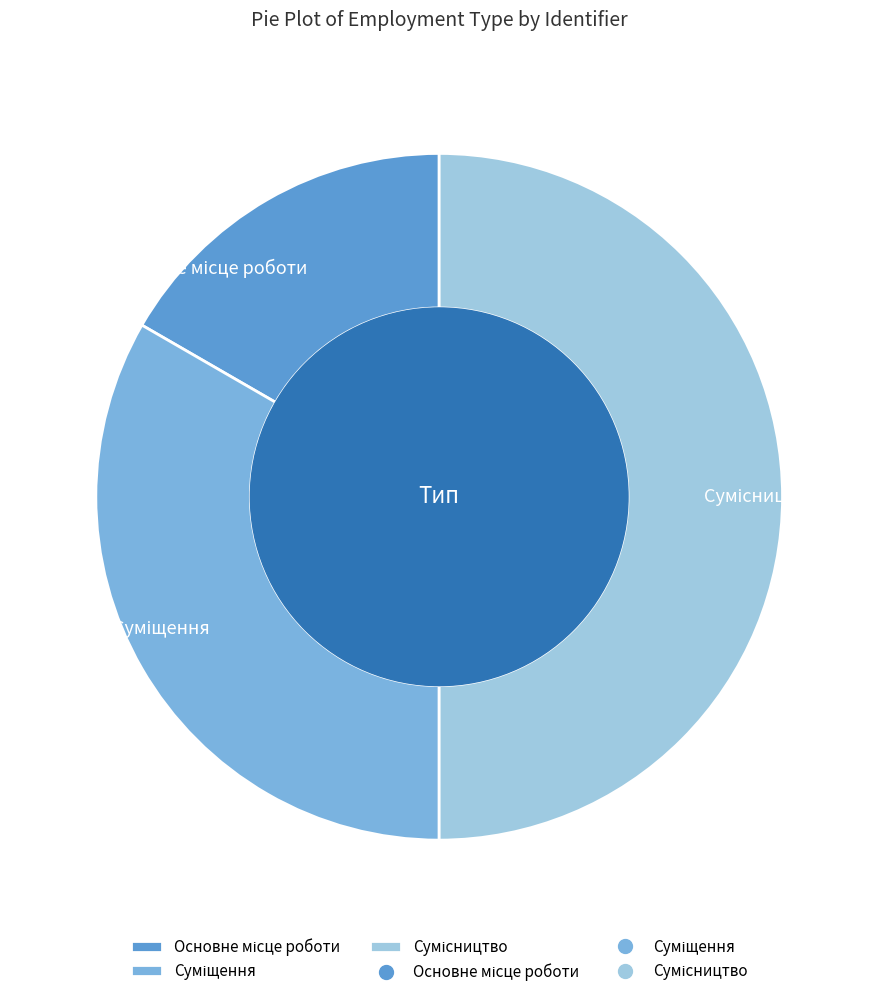

How many slices are in this pie chart?

3